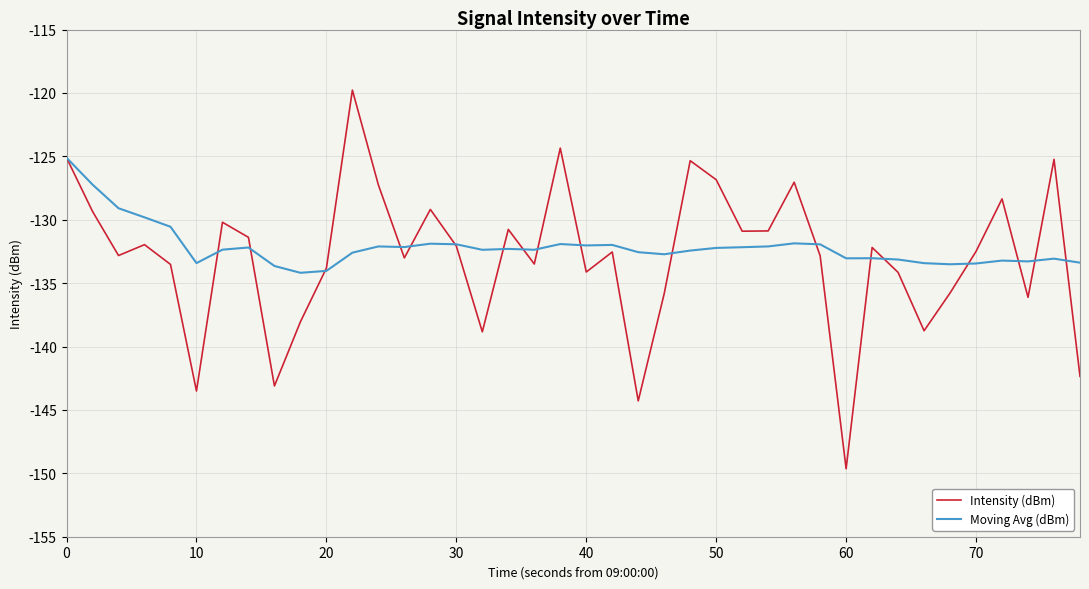

Which series has the widest spread of values?

Intensity (dBm)